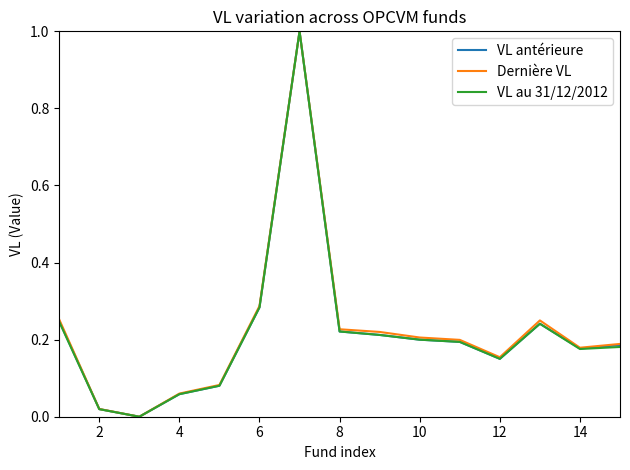

How many distinct data groups are displayed?

3